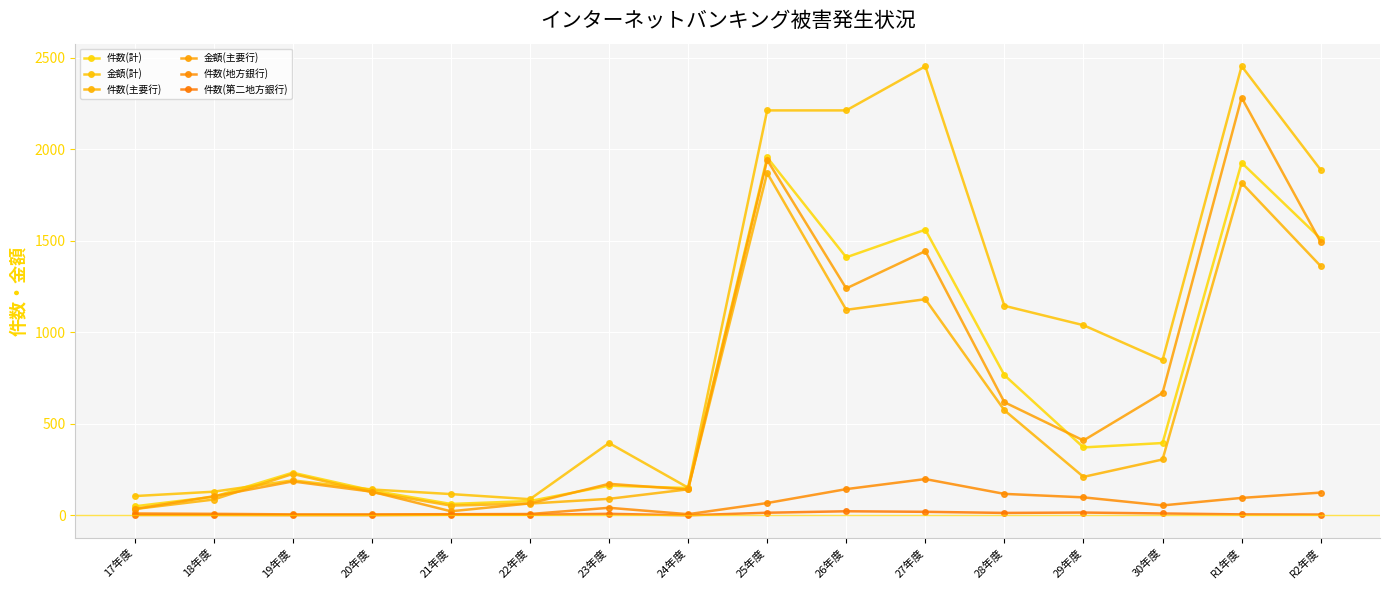

How many lines are shown in the chart?

6